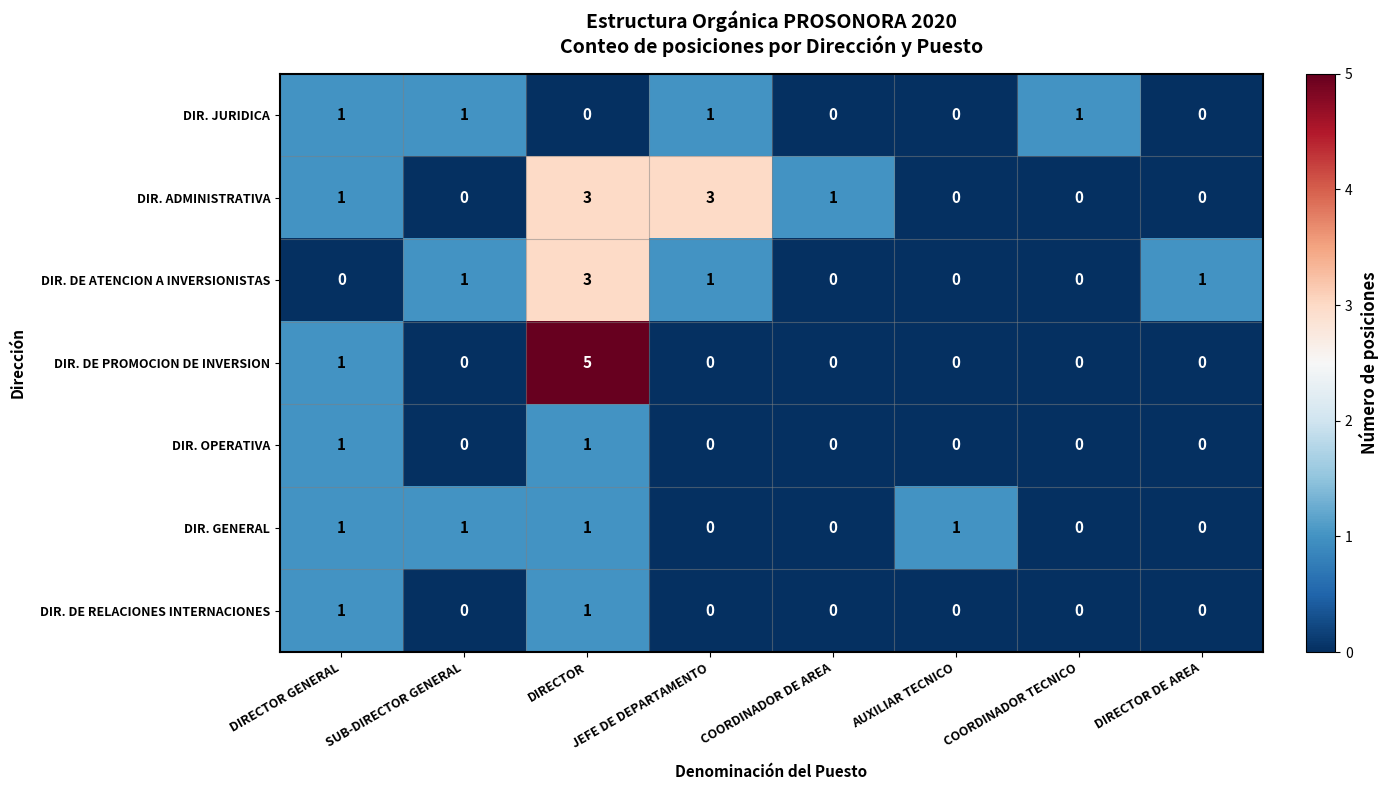

Which series has the largest range (max minus min)?

DIR. DE PROMOCION DE INVERSION